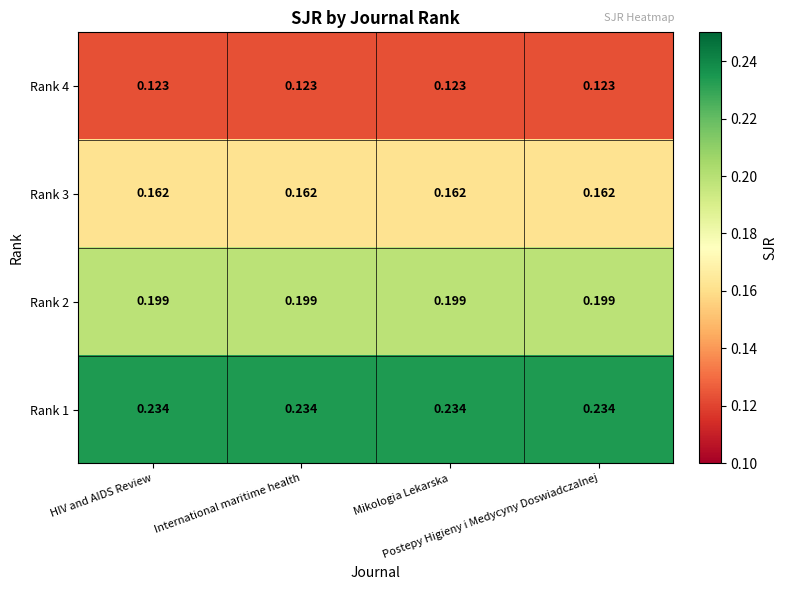

At which category is the sum across all series the highest?

HIV and AIDS Review